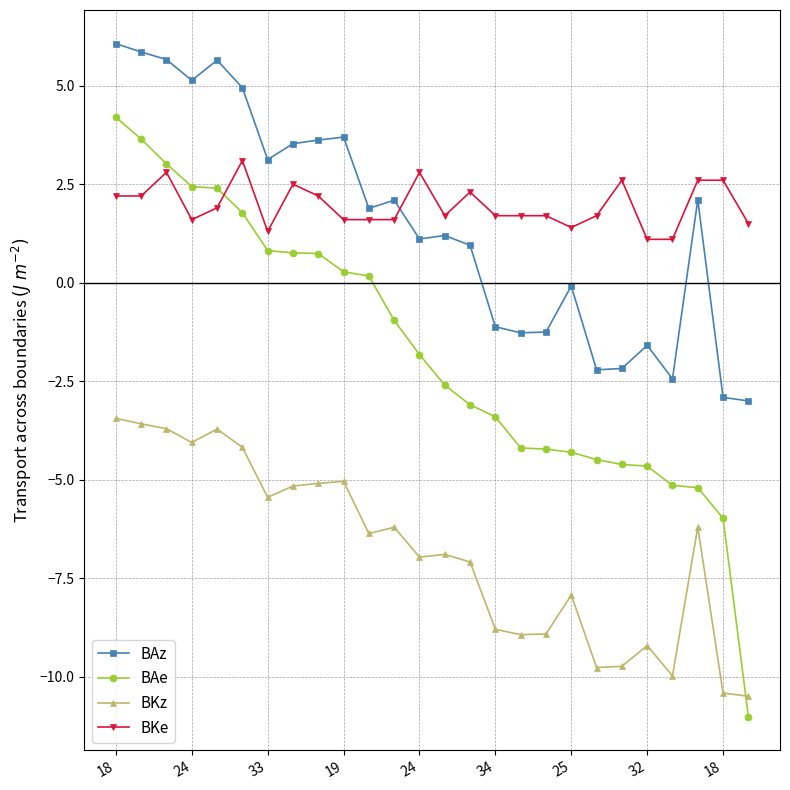

True or false: BAz has more than 2 interior local peaks.

True